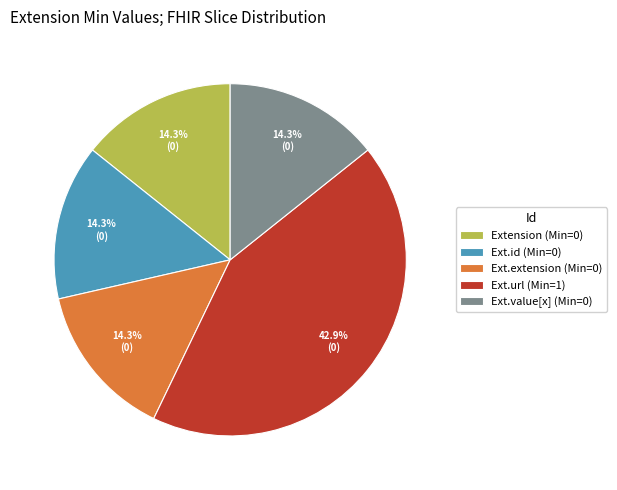

Which slice is the largest?

Ext.url (Min=1)